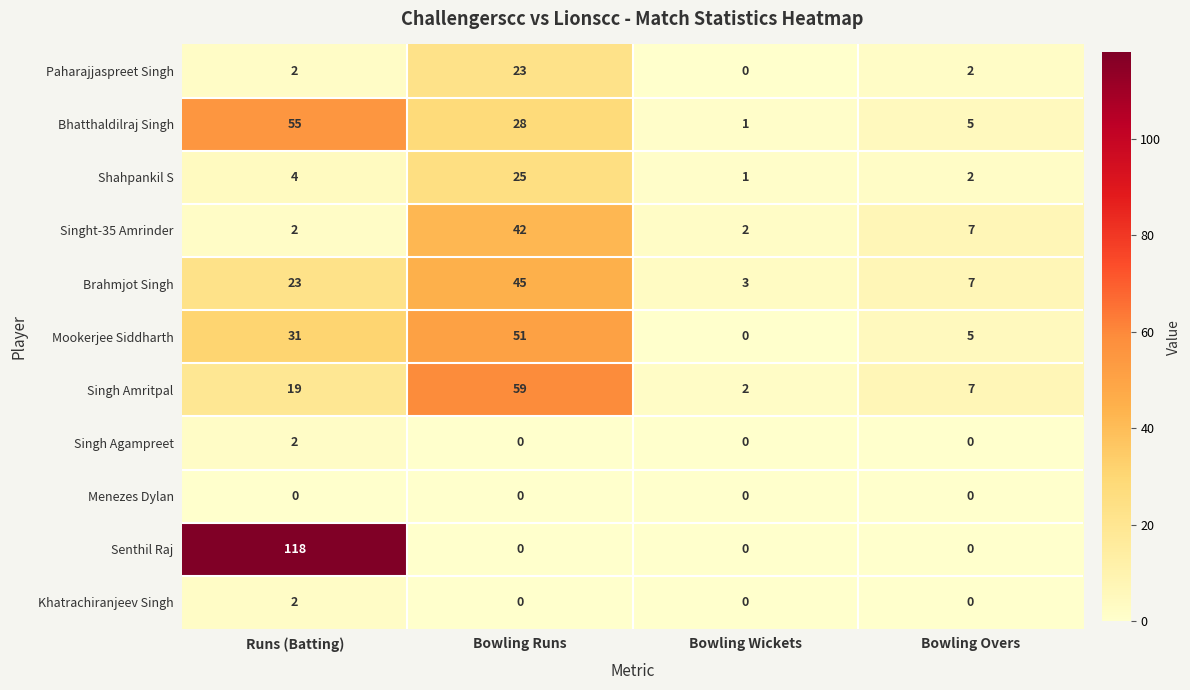

Is it true that Paharajjaspreet Singh equals 3 at Runs (Batting)?

False